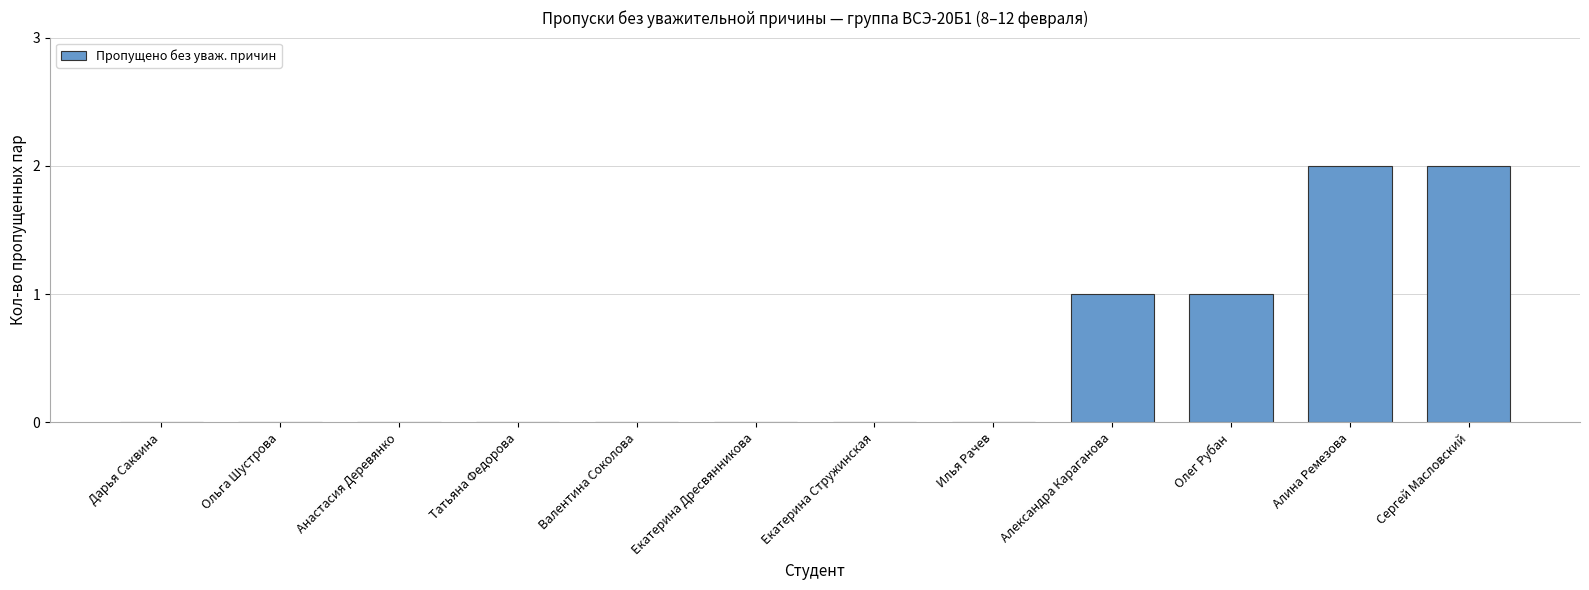

What is the sum of all values?

6